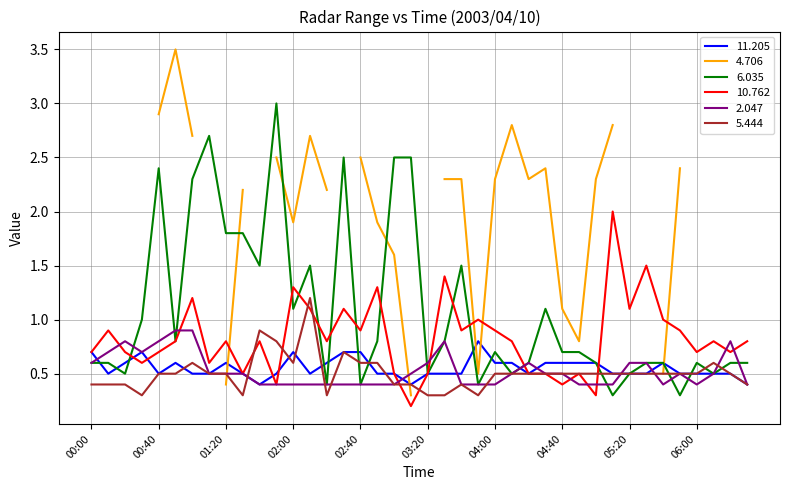

What is the difference between the maximum and minimum values in the 2.047 series?

0.5